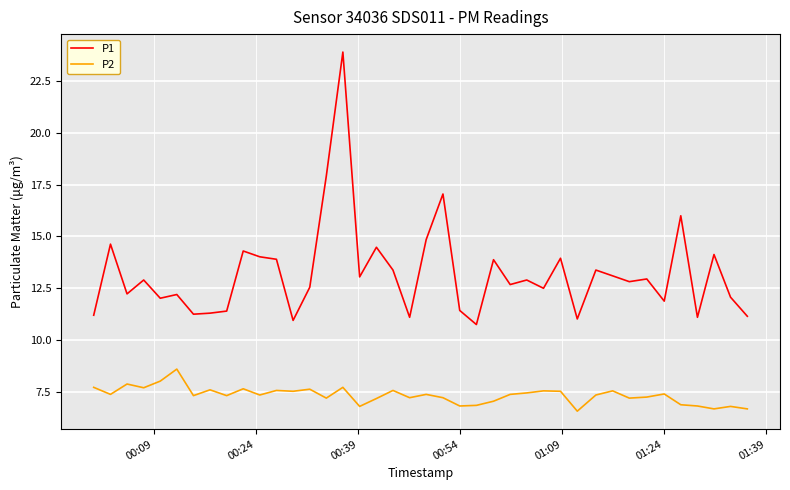

List the series in order of their peak value, lowest first.

P2, P1